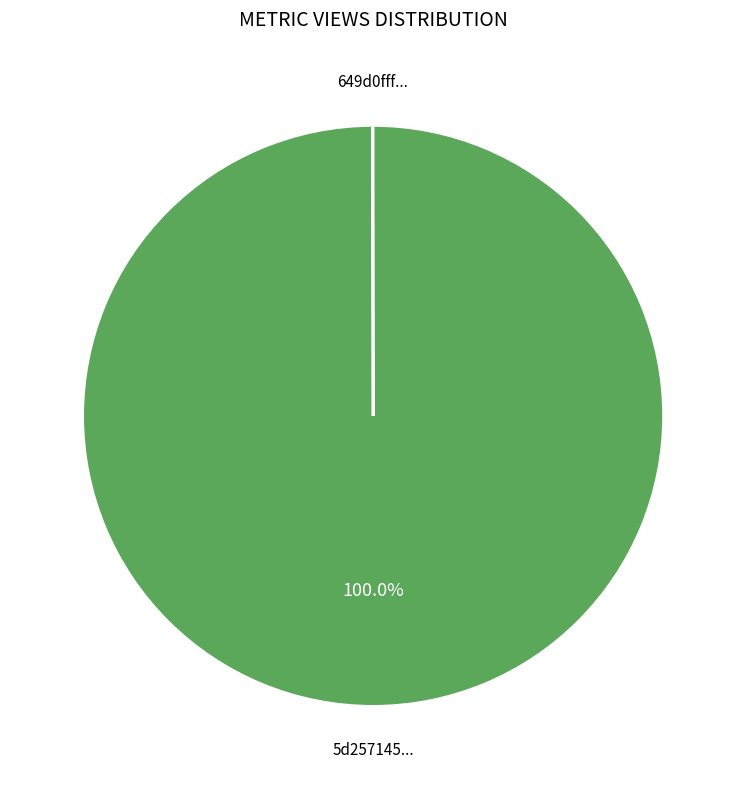

What is the majority slice?

5d257145...